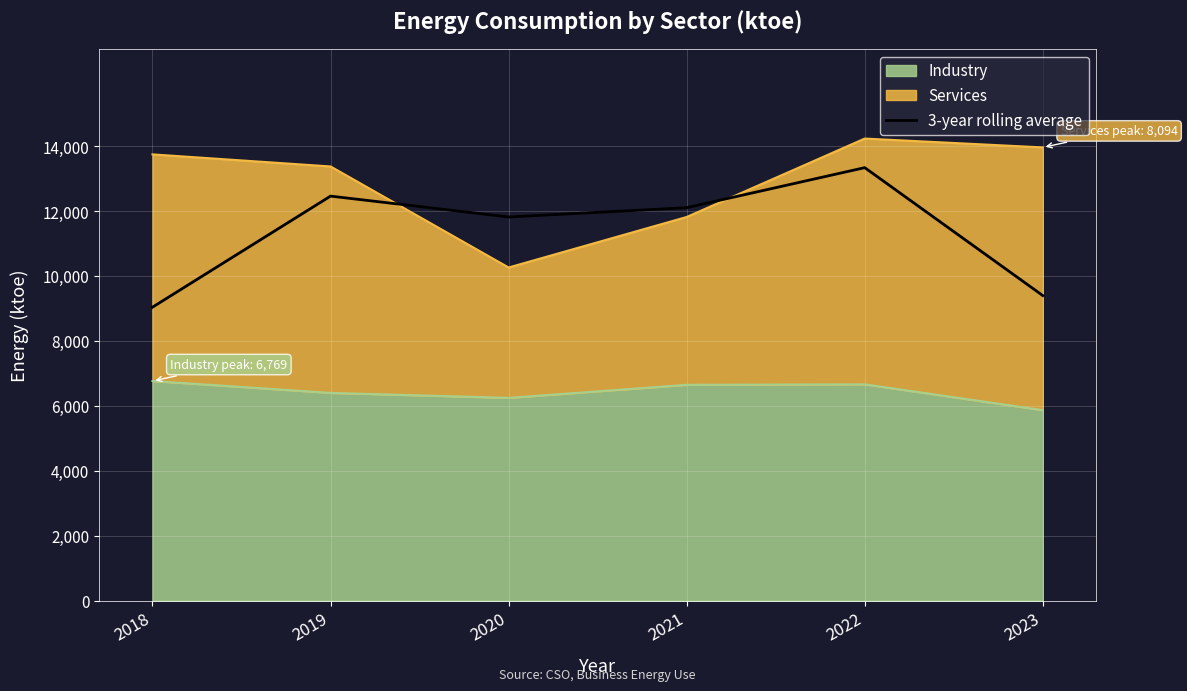

True or false: the data has more than 0 interior local peaks.

True